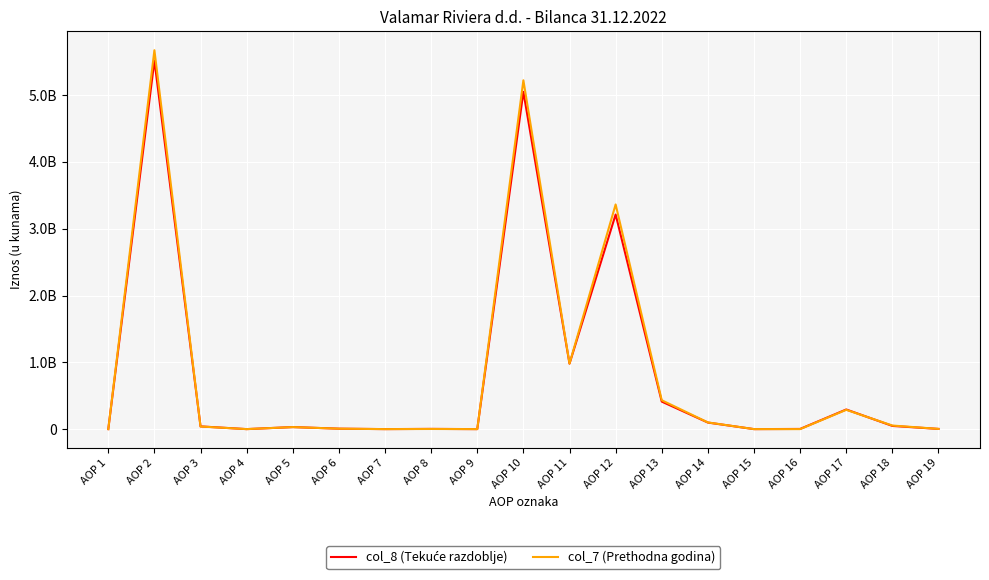

Rank the categories by col_8 (Tekuće razdoblje) value from highest to lowest.

AOP 2, AOP 10, AOP 12, AOP 11, AOP 13, AOP 17, AOP 14, AOP 18, AOP 3, AOP 5, AOP 6, AOP 8, AOP 19, AOP 16, AOP 7, AOP 1, AOP 4, AOP 9, AOP 15